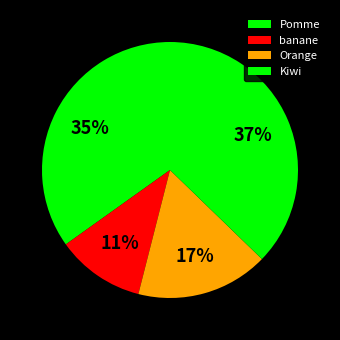

To the nearest percent, what is the difference between the largest and smallest slice percentages?

26%